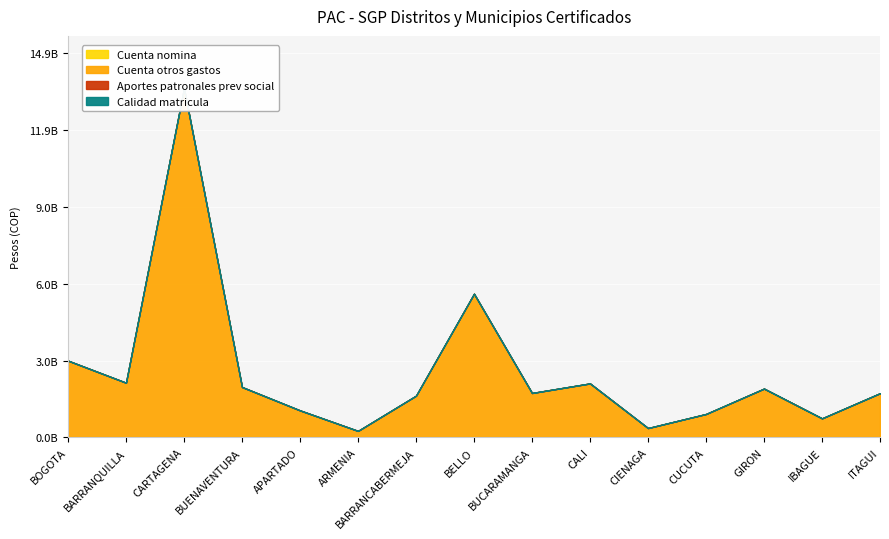

At which label is Calidad matricula closest to 0?

BOGOTA